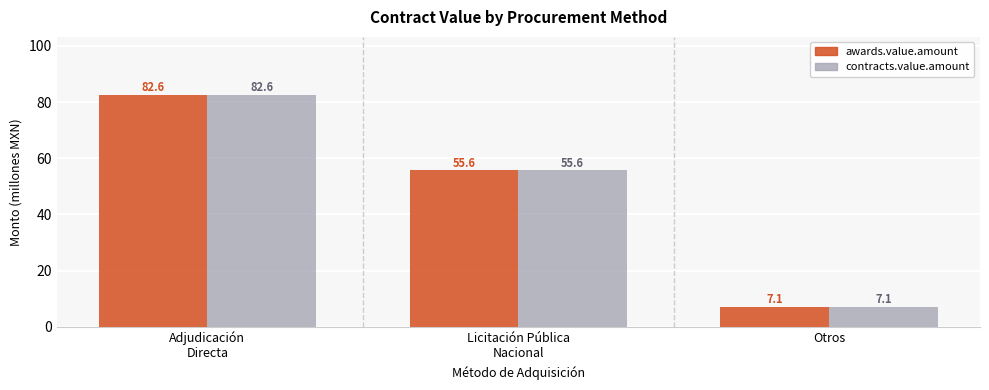

What is the difference between the maximum and minimum values in the contracts.value.amount series?

75.4